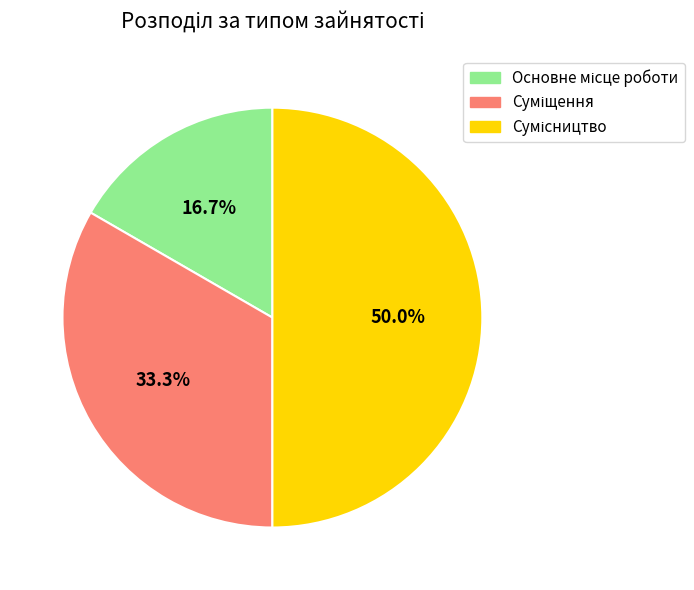

What percentage do Сумісництво and Суміщення together represent?

83.3%